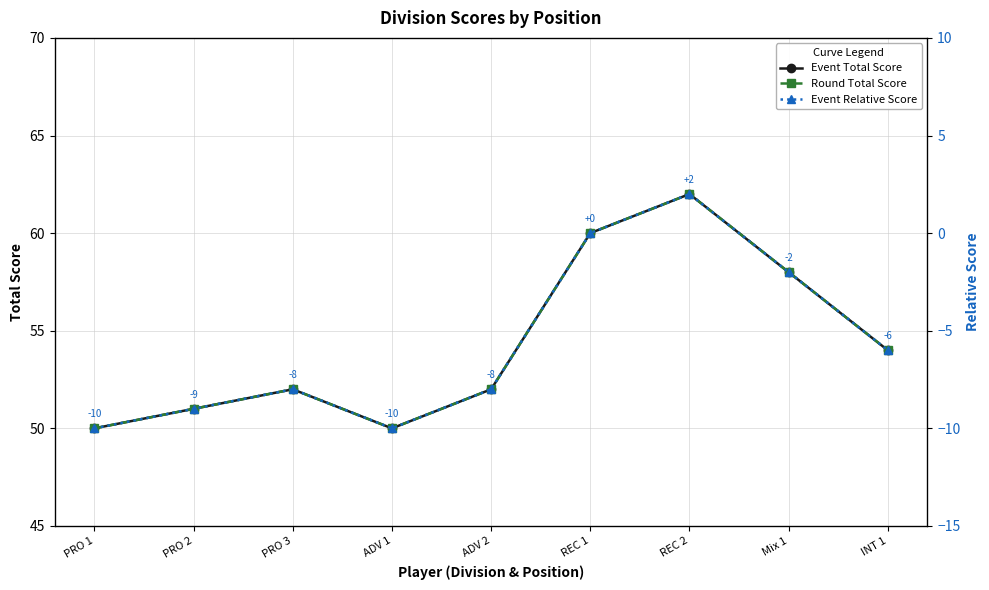

How many lines are shown in the chart?

3